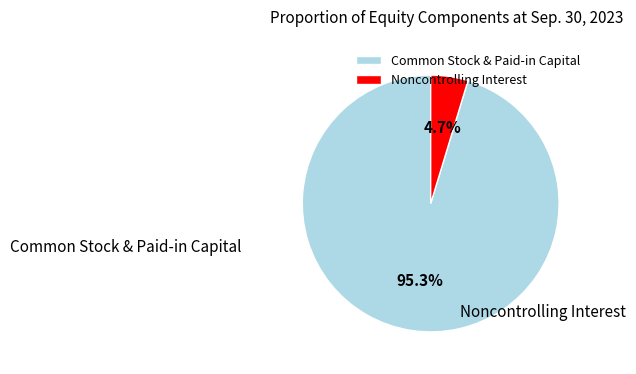

Count the number of slices in the pie.

2